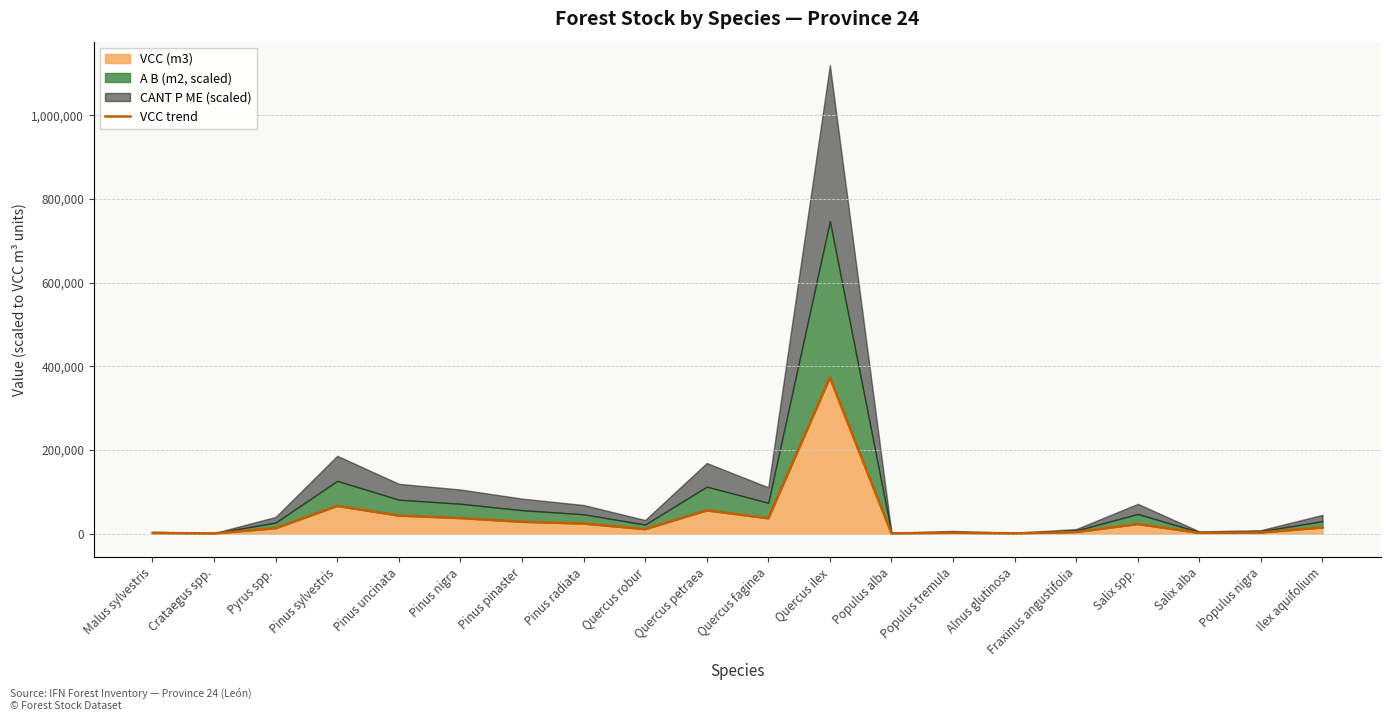

Is it true that the value at Ilex aquifolium is 10243.9?

False